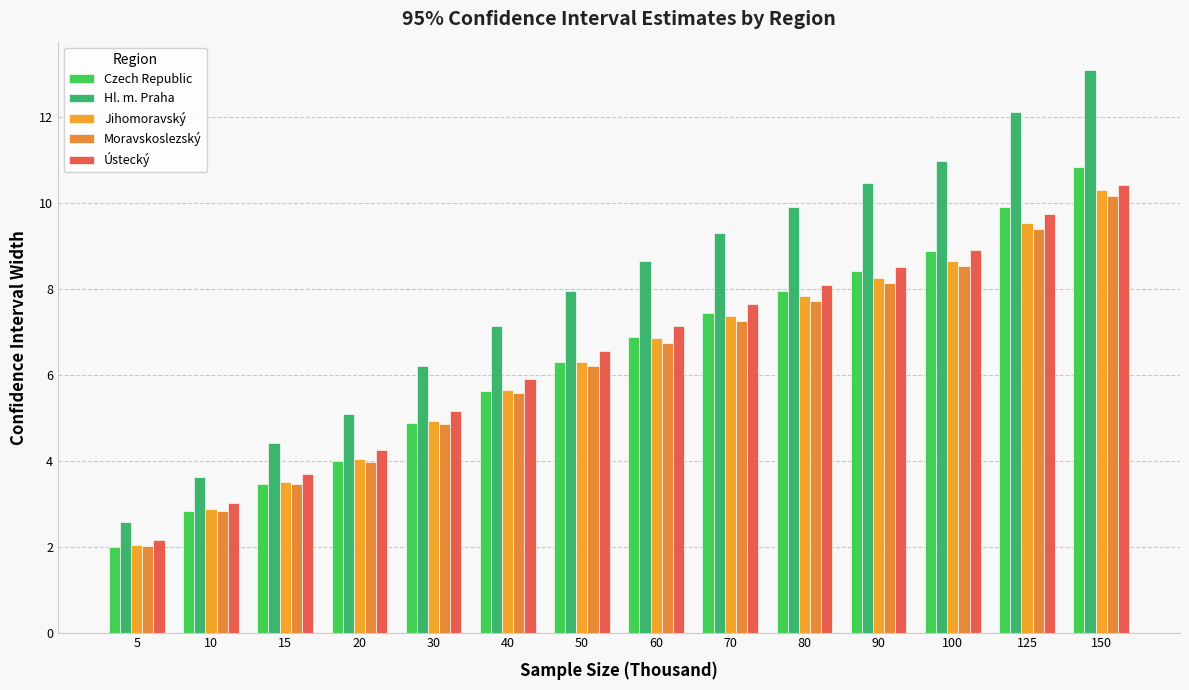

How many values in the Jihomoravský series are below 6?

6